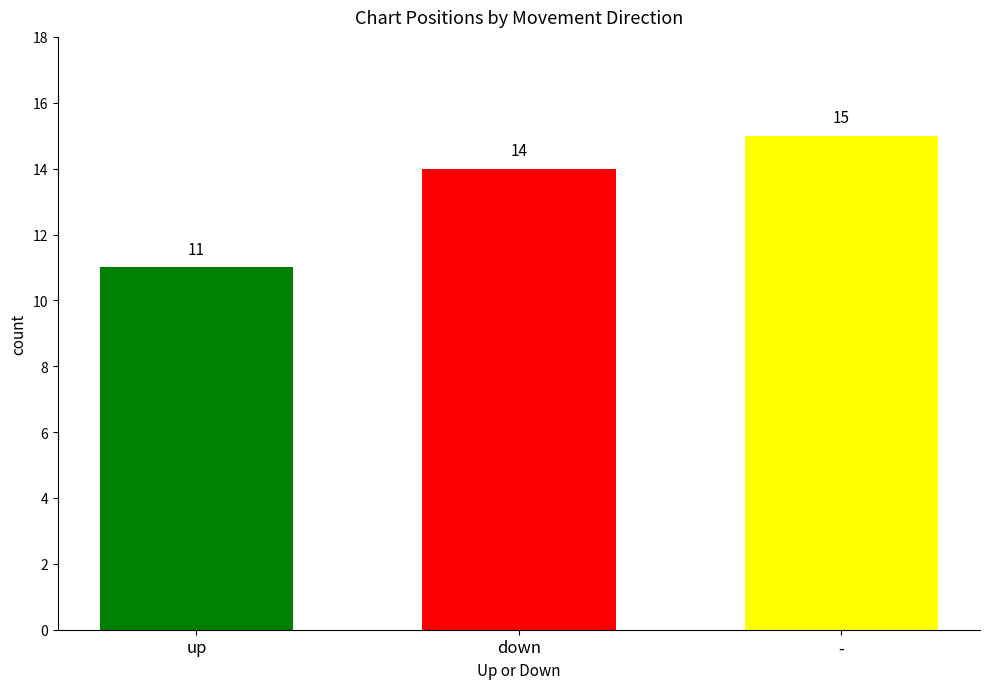

The value at up is 11. True or false?

True